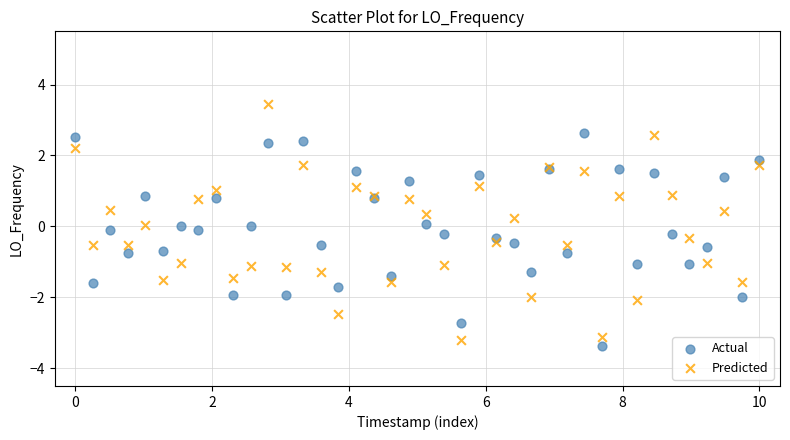

What are all the series names shown in the legend?

Actual, Predicted